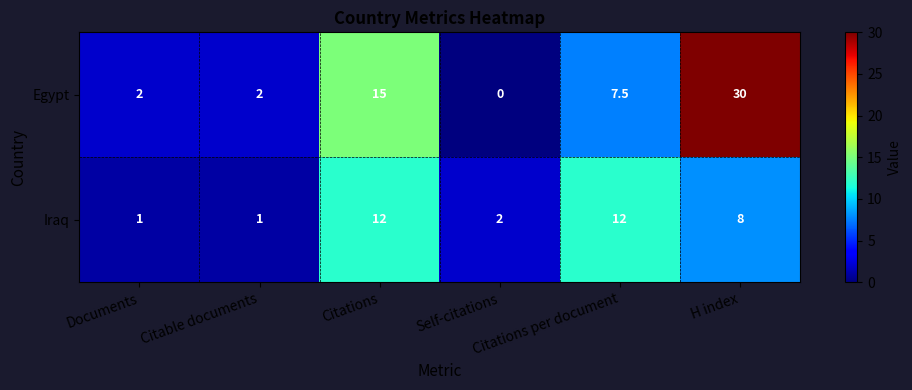

Count the number of categories in the chart.

6